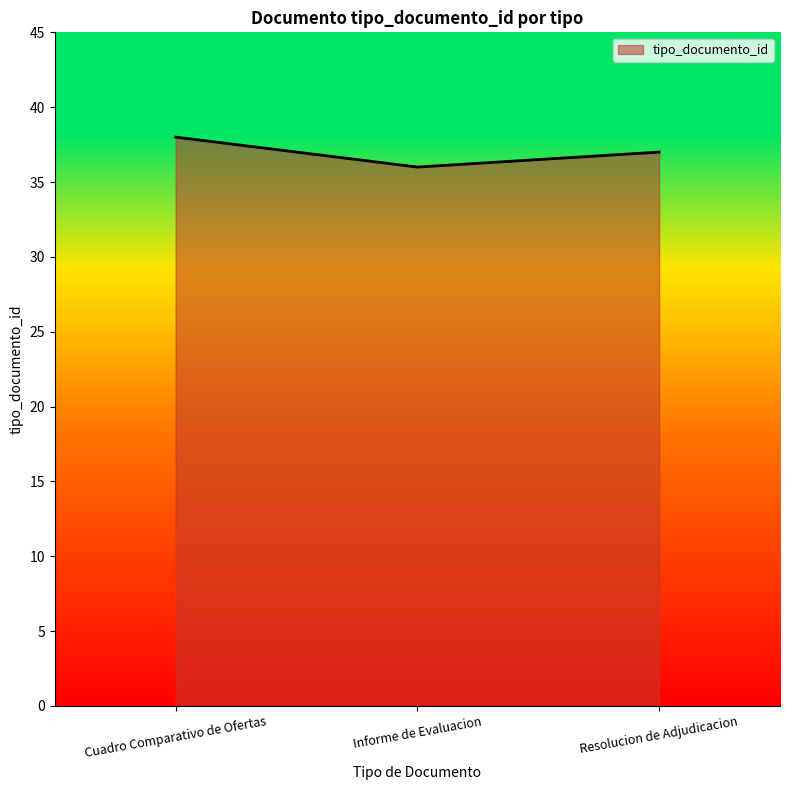

What is the sum of all values?

11025.8